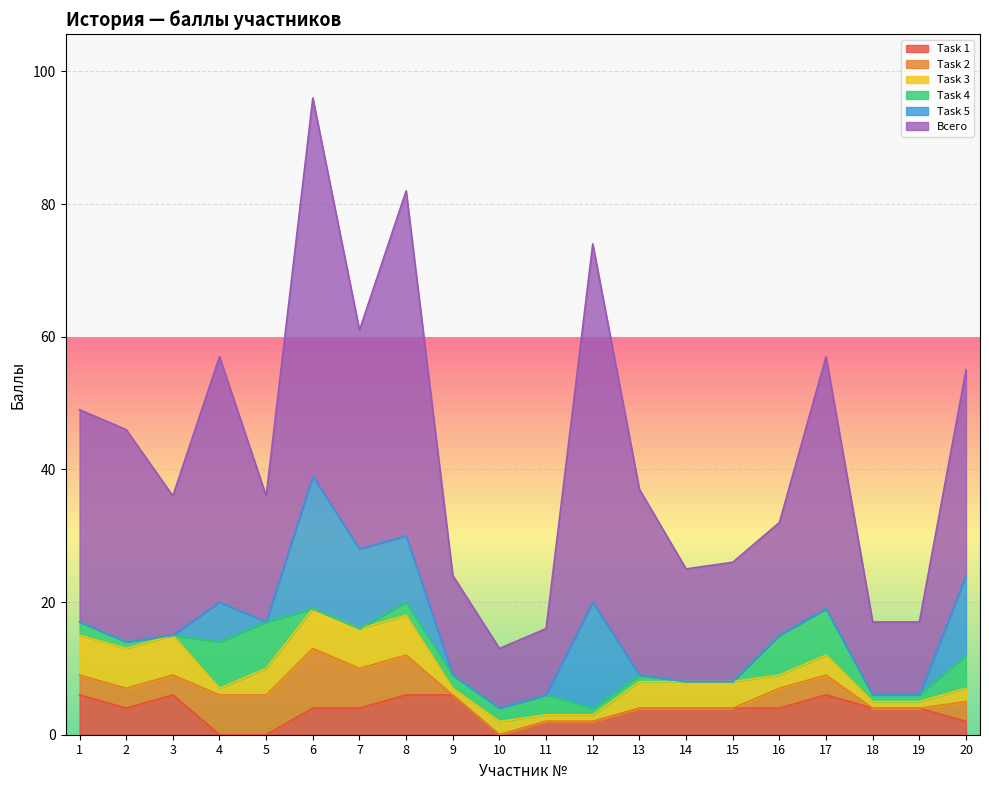

The value of Task 1 at 6 is 4. True or false?

True